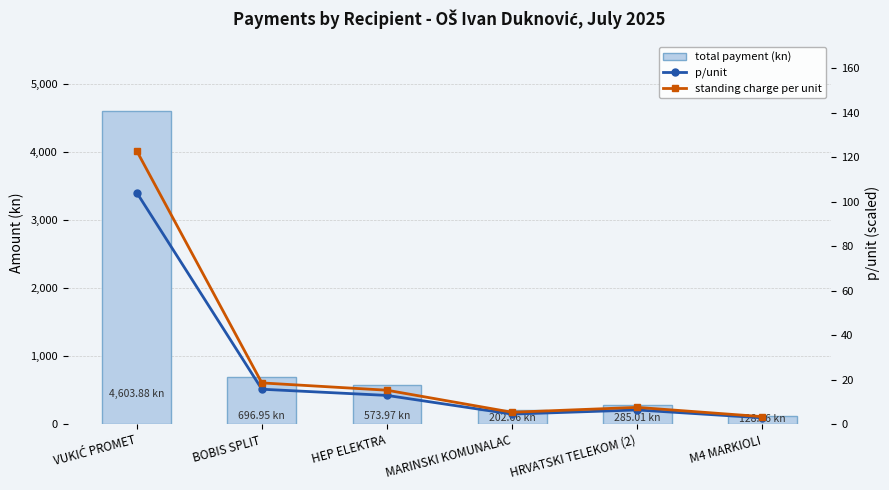

Which series has the largest total across all categories?

total payment (kn)